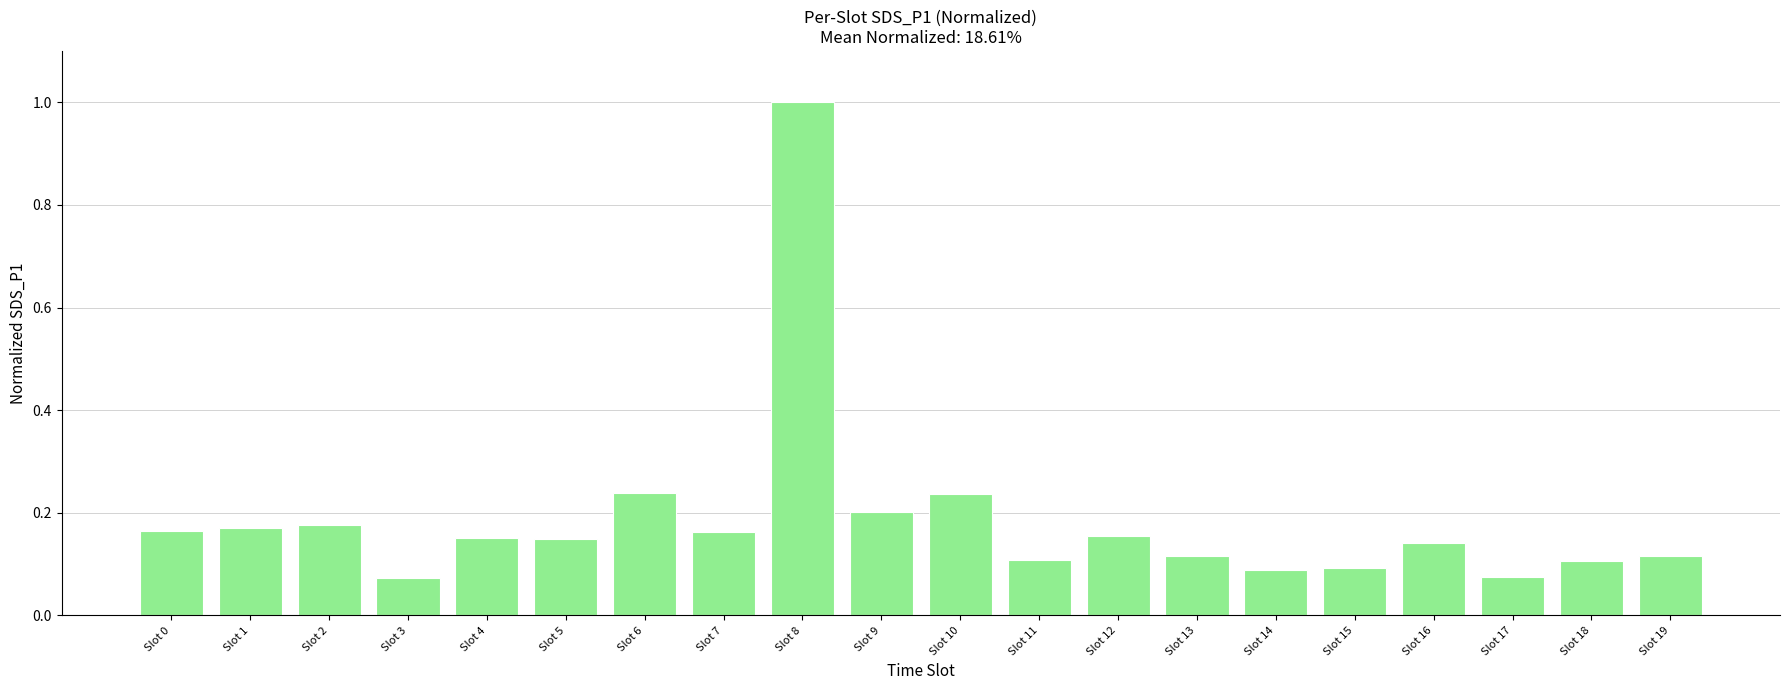

What is the sum of all values?

3.7